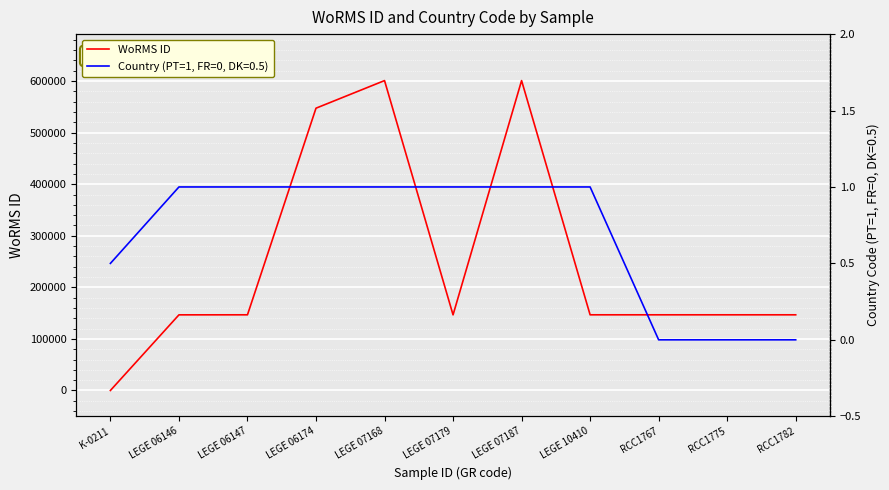

What is the label of the 6th point from the left?

LEGE 07179